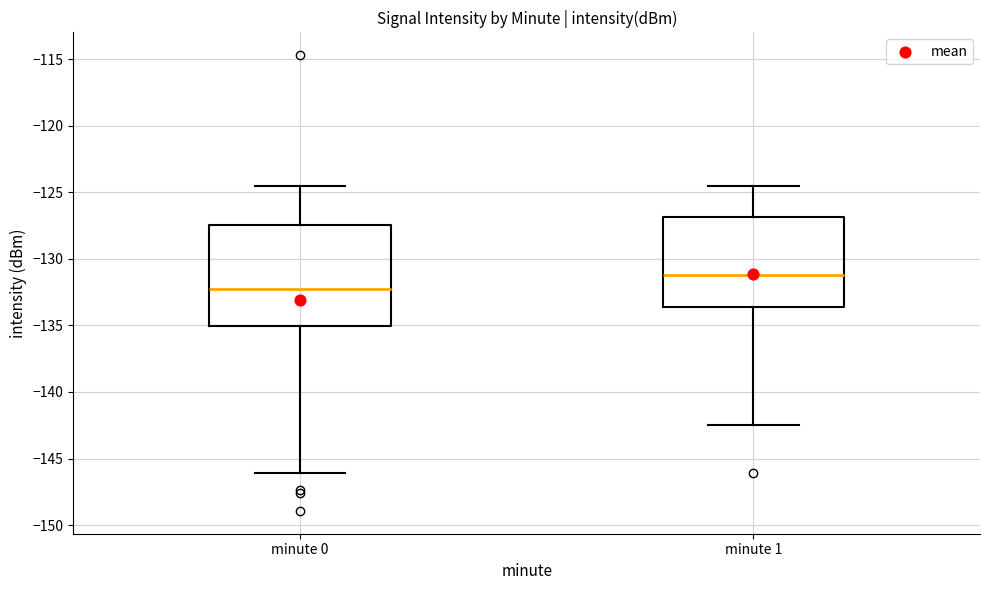

Where is the upper edge of the box for minute 0 on the y-axis? The values are not printed on the chart, so give them approximately, as read against the axis.

-127.5